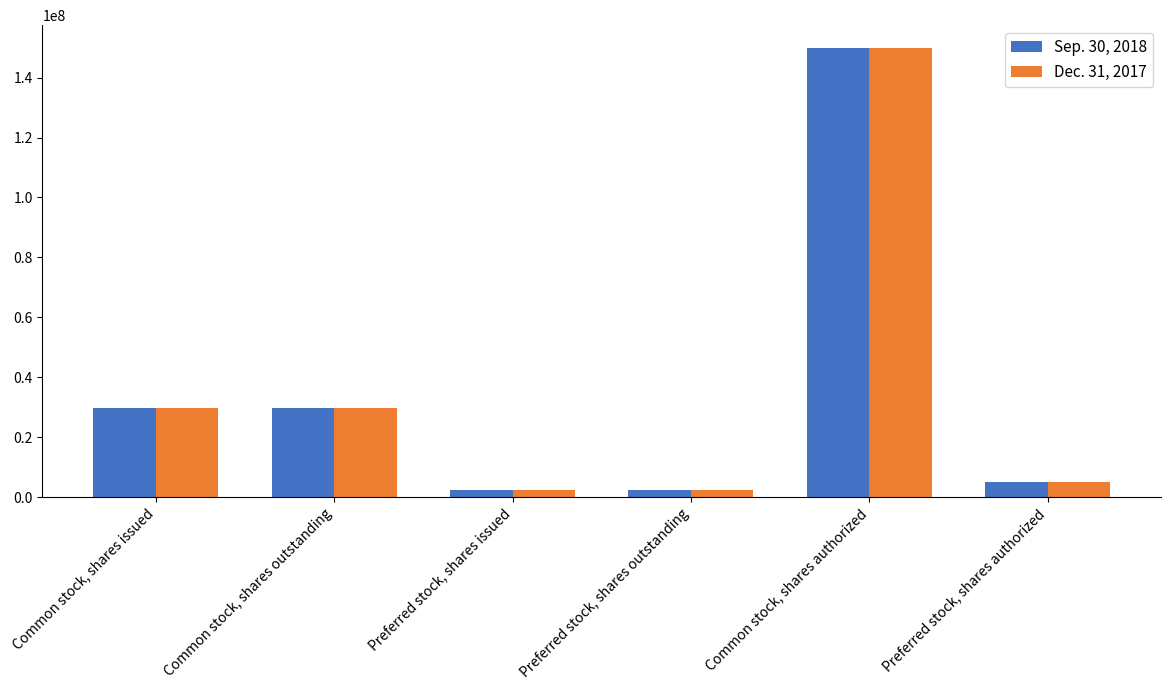

The value of Dec. 31, 2017 at Common stock, shares authorized is 150000000. True or false?

True